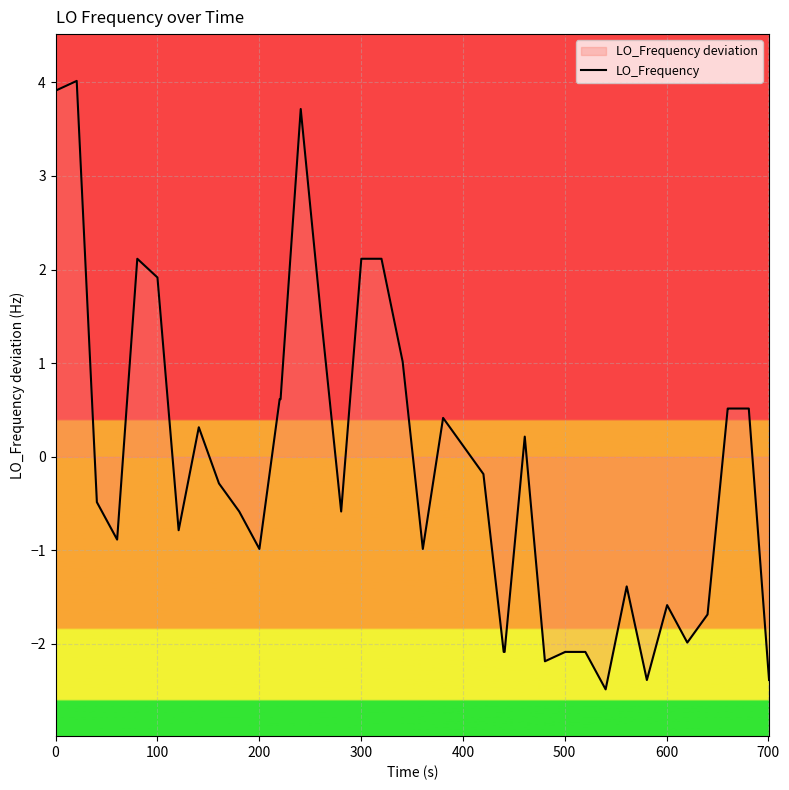

True or false: there are more than 2 points higher than both neighbors.

True